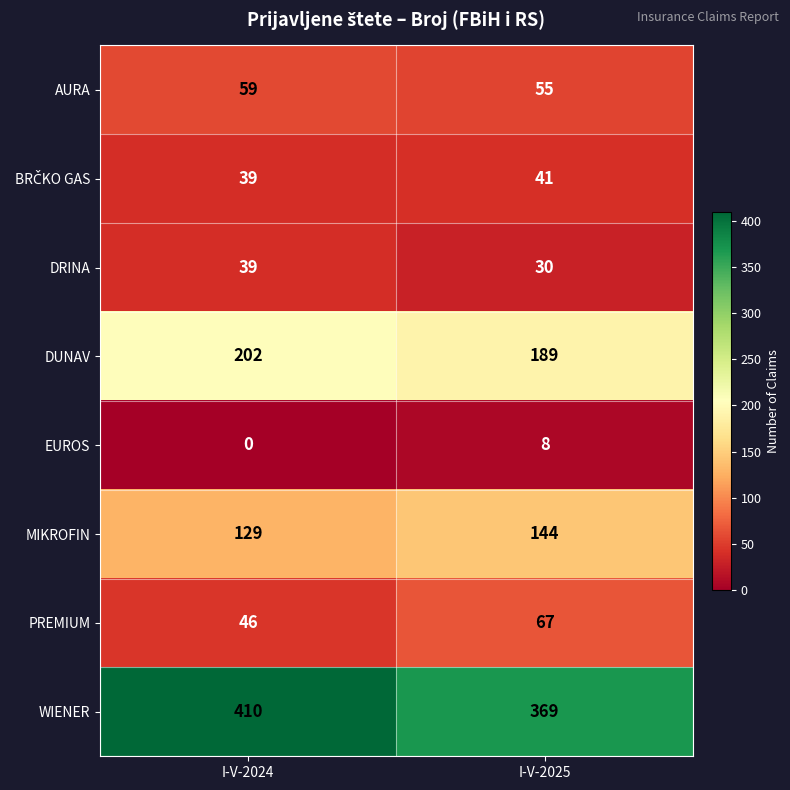

The value of WIENER at I-V-2025 is 369. True or false?

True